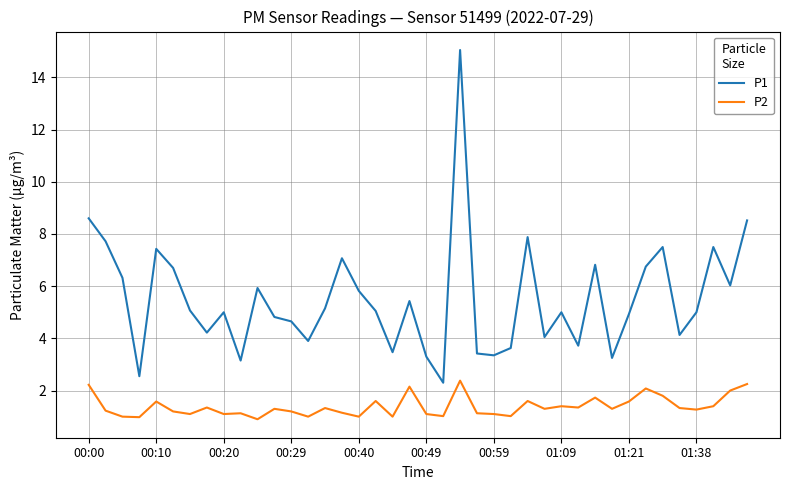

What is the maximum value shown in the chart?

15.1